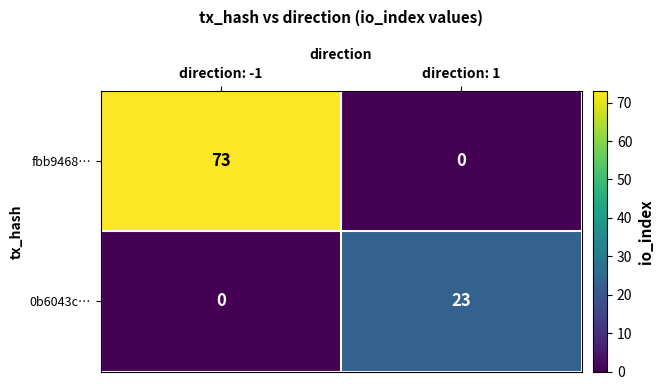

What is the sum of the fbb9468… values at direction: -1 and direction: 1?

73